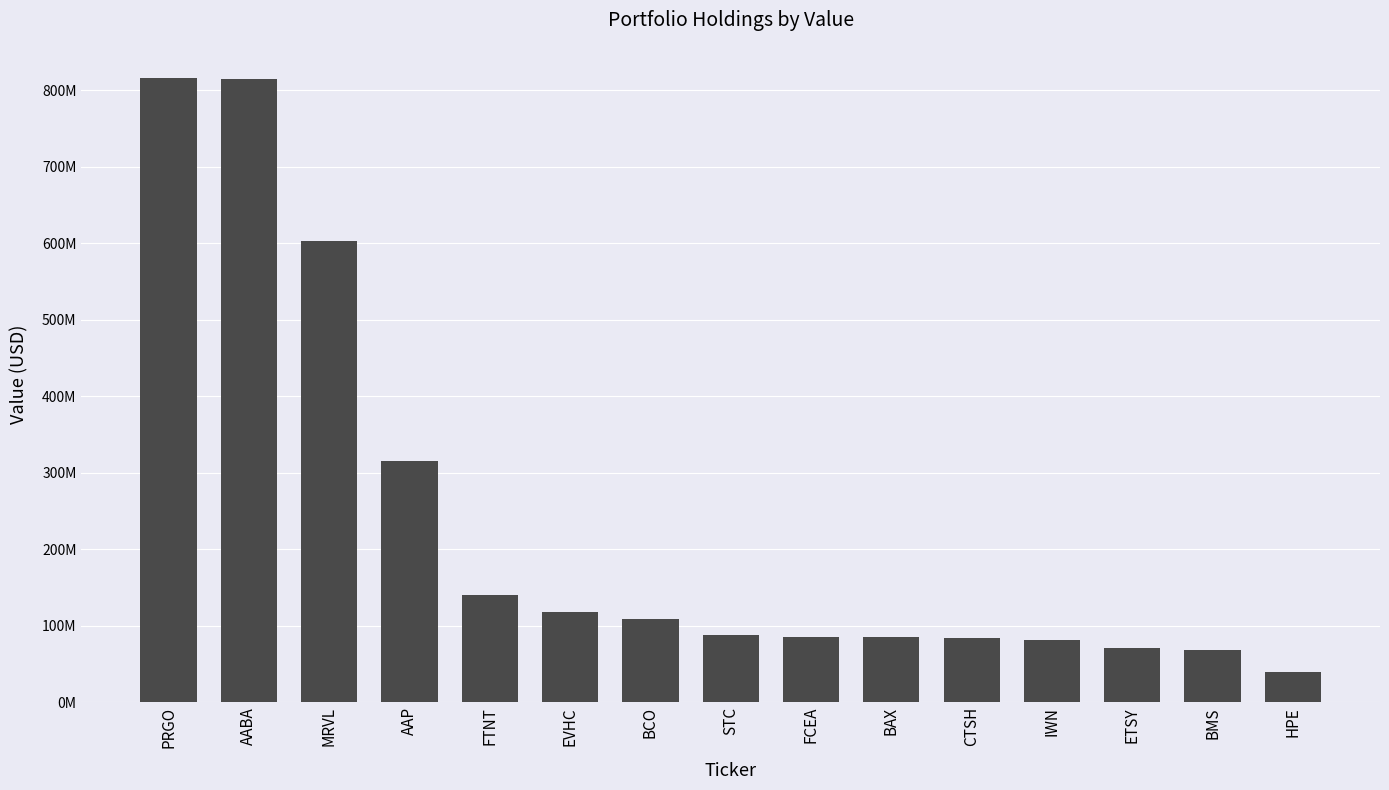

Rank the categories by value from lowest to highest.

HPE, BMS, ETSY, IWN, CTSH, BAX, FCEA, STC, BCO, EVHC, FTNT, AAP, MRVL, AABA, PRGO